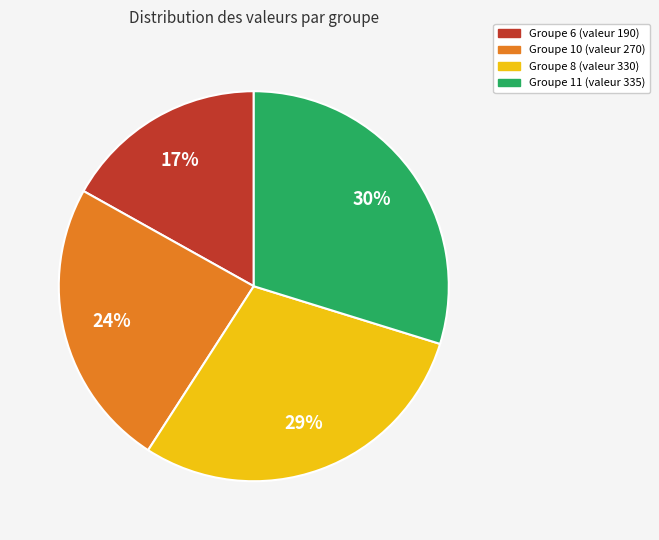

How many segments does this pie chart have?

4